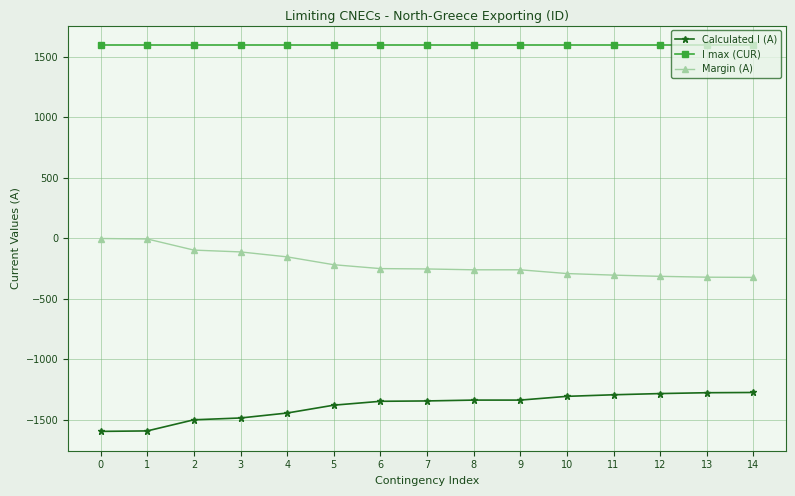

What is the average value of the Calculated I (A) series?

-1388